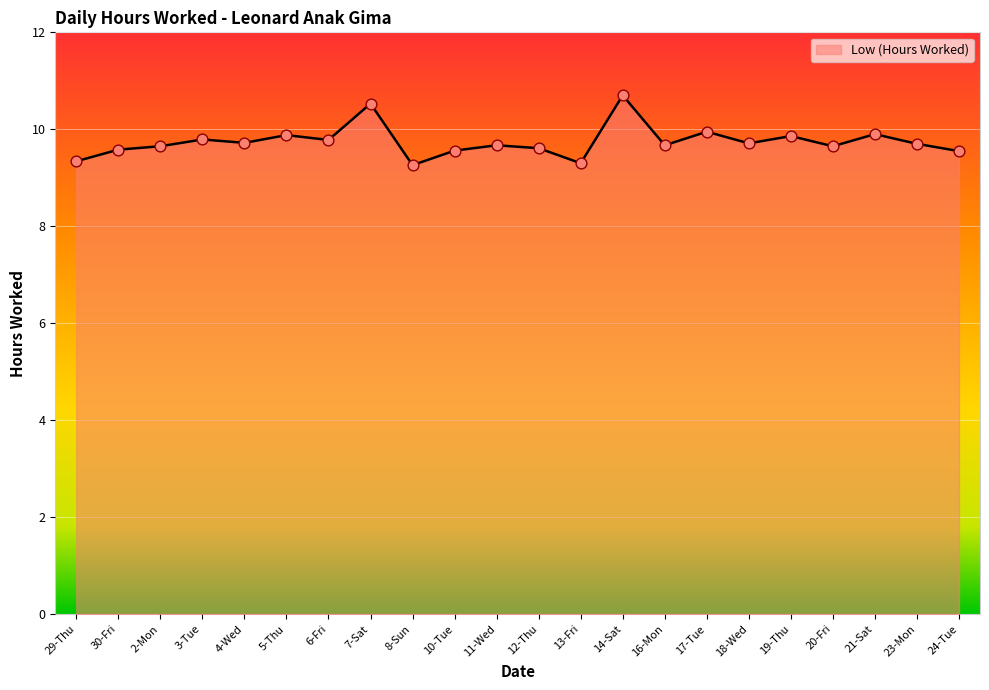

Approximately how many times larger is the value at 10-Tue compared to 6-Fri?

1.0